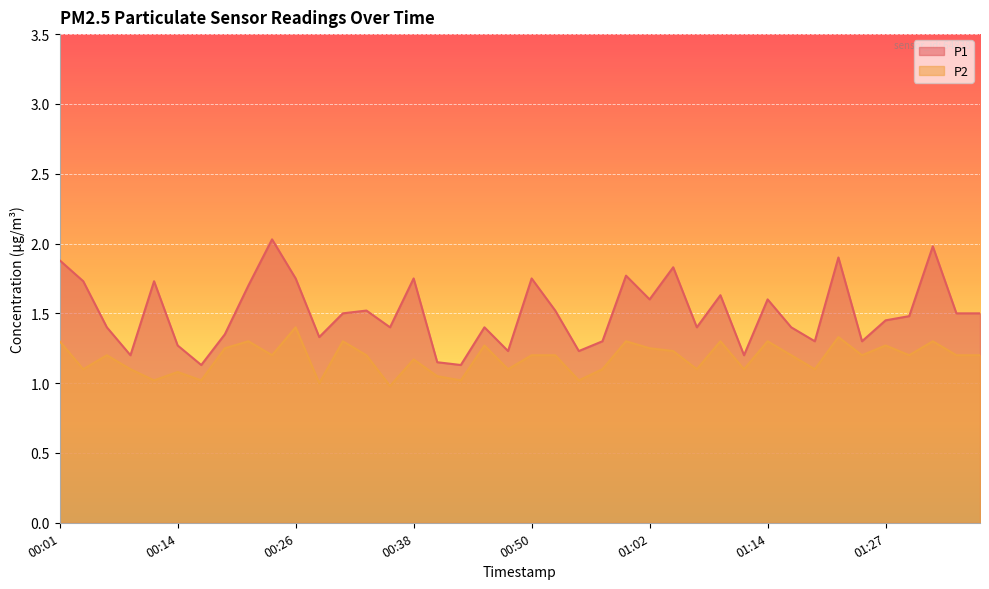

Reading left to right, list all the values displayed in this chart.

P1: 00:01=1.9	00:04=1.7	00:06=1.4	00:09=1.2	00:11=1.7	00:14=1.3	00:16=1.1	00:18=1.4	00:21=1.7	00:23=2.0	00:26=1.8	00:28=1.3	00:31=1.5	00:33=1.5	00:35=1.4	00:38=1.8	00:40=1.1	00:43=1.1	00:45=1.4	00:48=1.2	00:50=1.8	00:52=1.5	00:55=1.2	00:57=1.3	01:00=1.8	01:02=1.6	01:05=1.8	01:07=1.4	01:10=1.6	01:12=1.2	01:14=1.6	01:17=1.4	01:19=1.3	01:22=1.9	01:24=1.3	01:27=1.4	01:29=1.5	01:32=2.0	01:34=1.5	01:37=1.5
P2: 00:01=1.3	00:04=1.1	00:06=1.2	00:09=1.1	00:11=1.0	00:14=1.1	00:16=1.0	00:18=1.2	00:21=1.3	00:23=1.2	00:26=1.4	00:28=1.0	00:31=1.3	00:33=1.2	00:35=1.0	00:38=1.2	00:40=1.1	00:43=1.0	00:45=1.3	00:48=1.1	00:50=1.2	00:52=1.2	00:55=1.0	00:57=1.1	01:00=1.3	01:02=1.2	01:05=1.2	01:07=1.1	01:10=1.3	01:12=1.1	01:14=1.3	01:17=1.2	01:19=1.1	01:22=1.3	01:24=1.2	01:27=1.3	01:29=1.2	01:32=1.3	01:34=1.2	01:37=1.2